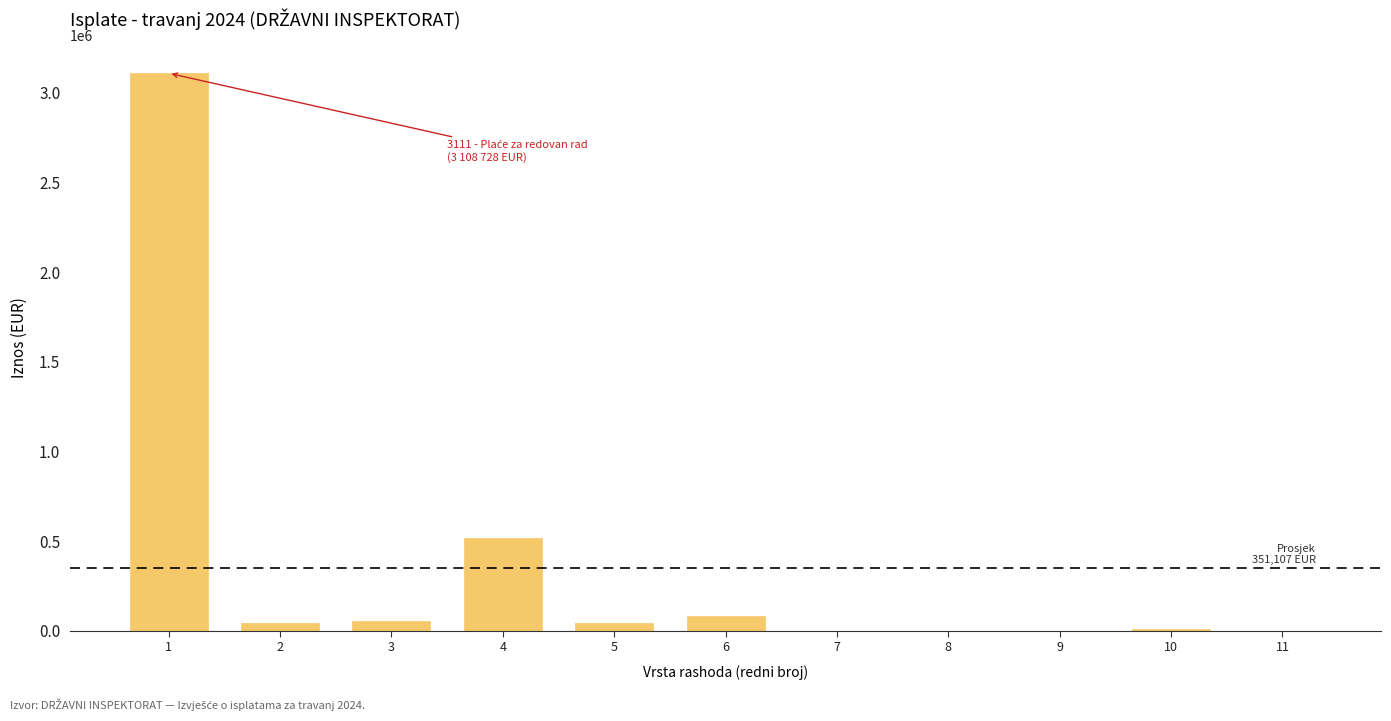

The value at 4 is 519606.6. True or false?

True